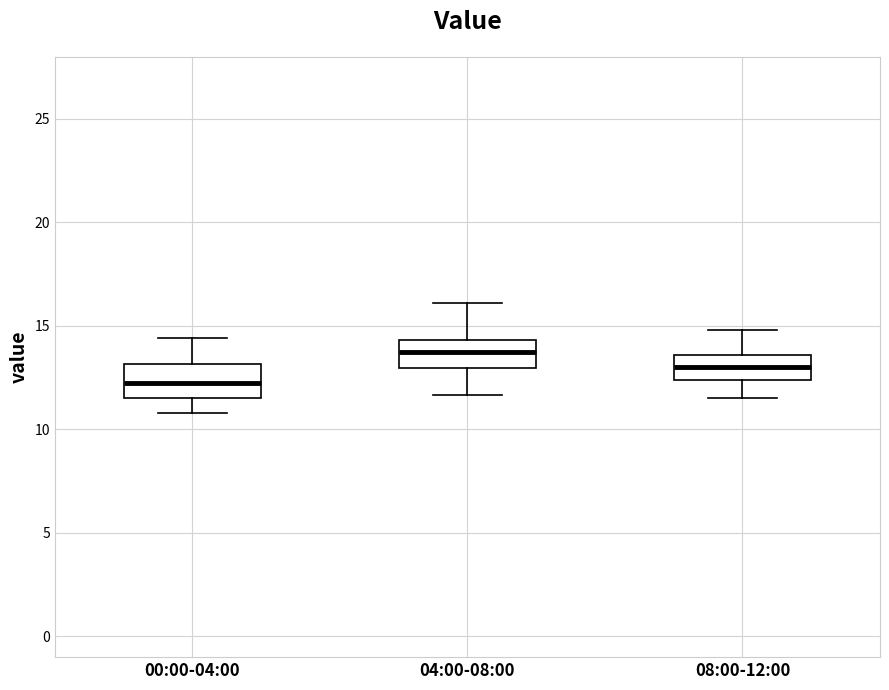

Reading left to right, transcribe this box plot: for each box, give where its median line is, the range the box spans, and where its two whiskers end, as read against the y-axis. The values are not printed on the chart, so give them approximately, as read against the axis.

00:00-04:00: median 12.0, box 11.5 to 13.0, whiskers 11.0 to 14.5
04:00-08:00: median 13.5, box 13.0 to 14.5, whiskers 11.5 to 16.0
08:00-12:00: median 13.0, box 12.5 to 13.5, whiskers 11.5 to 15.0